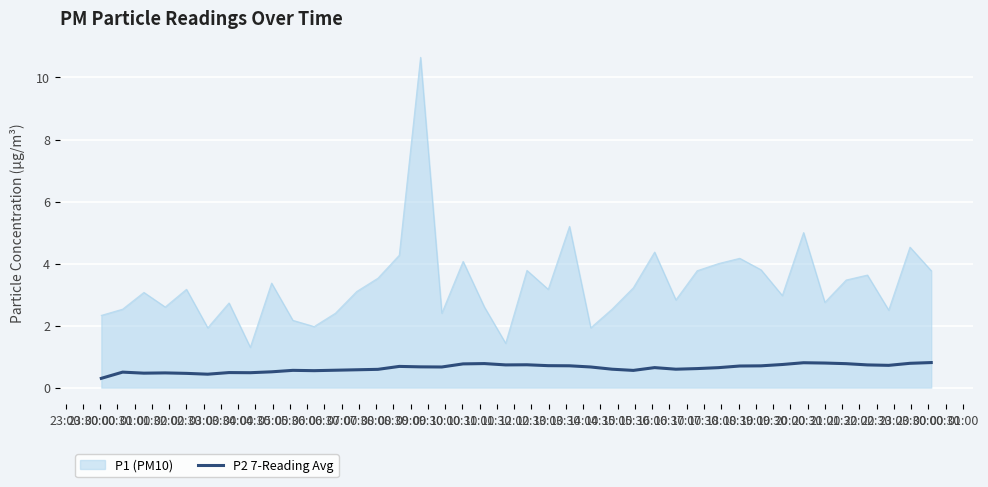

True or false: P2 7-Reading Avg and P1 (PM10) cross at least once.

False